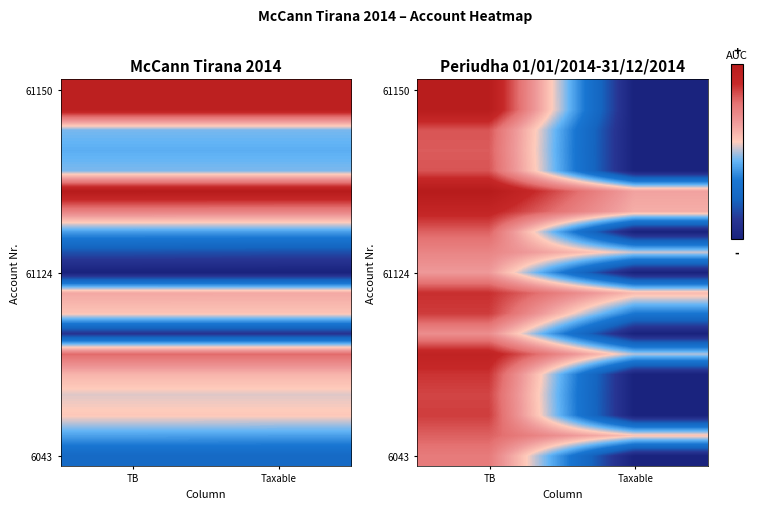

What is the total value across all series at Taxable?

62.5